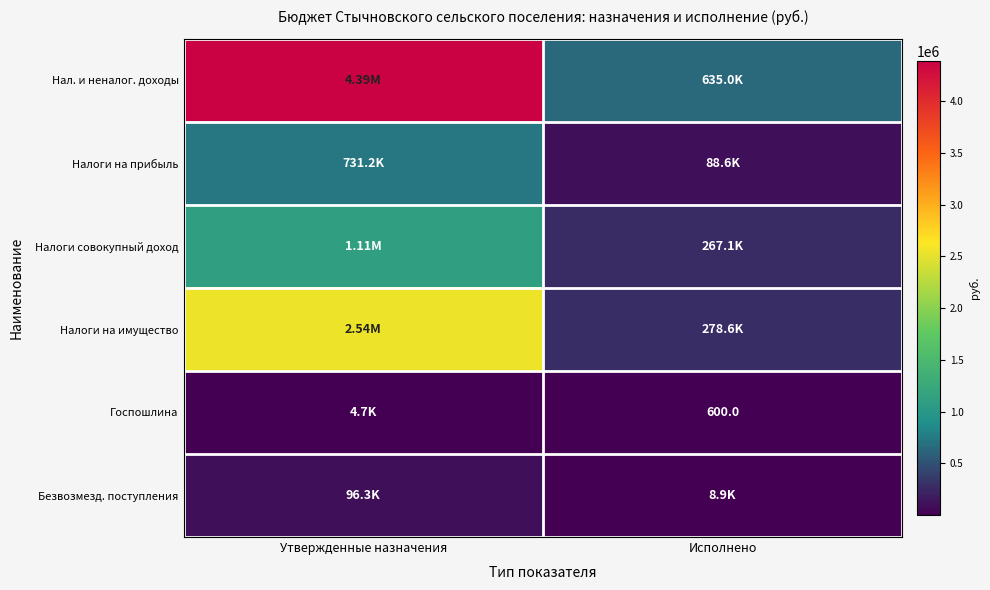

What is the difference between the maximum and minimum values in the Безвозмезд. поступления series?

87437.6